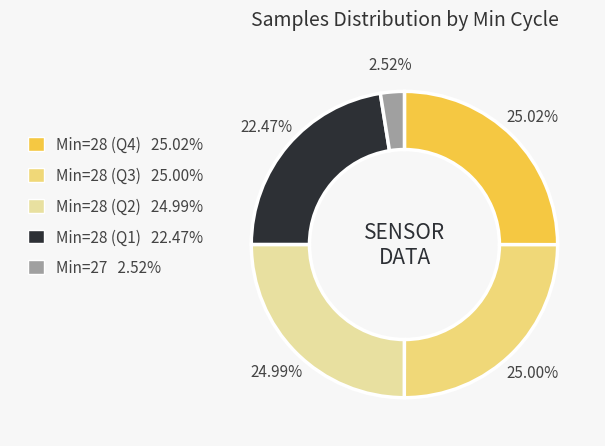

Is there a majority slice in this chart?

No